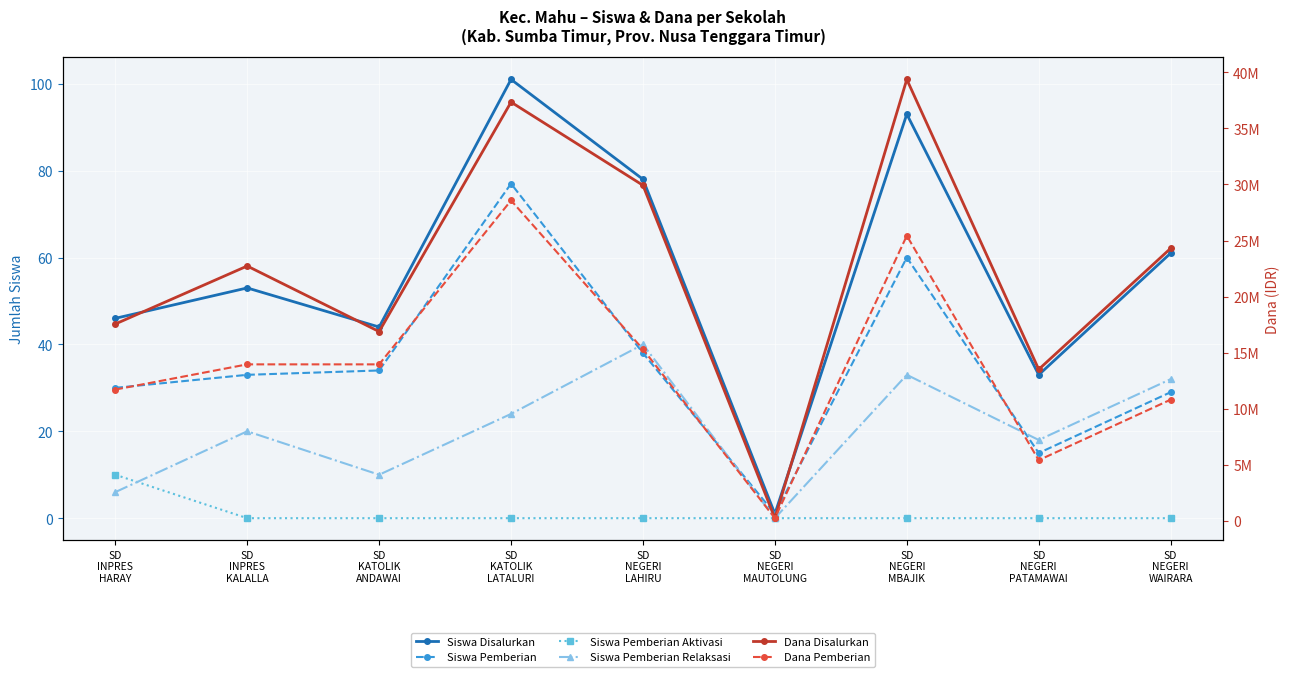

What is the total value across all series at SD
NEGERI
MAUTOLUNG?

450002